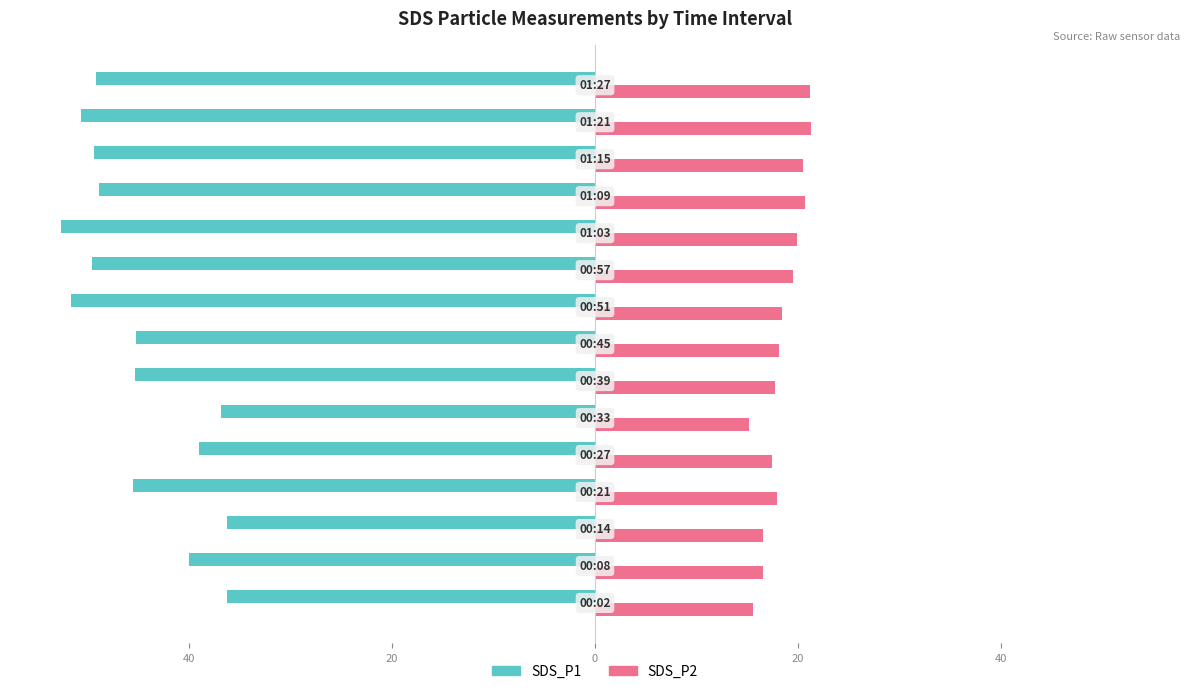

What are all the series names shown in the legend?

SDS_P1, SDS_P2